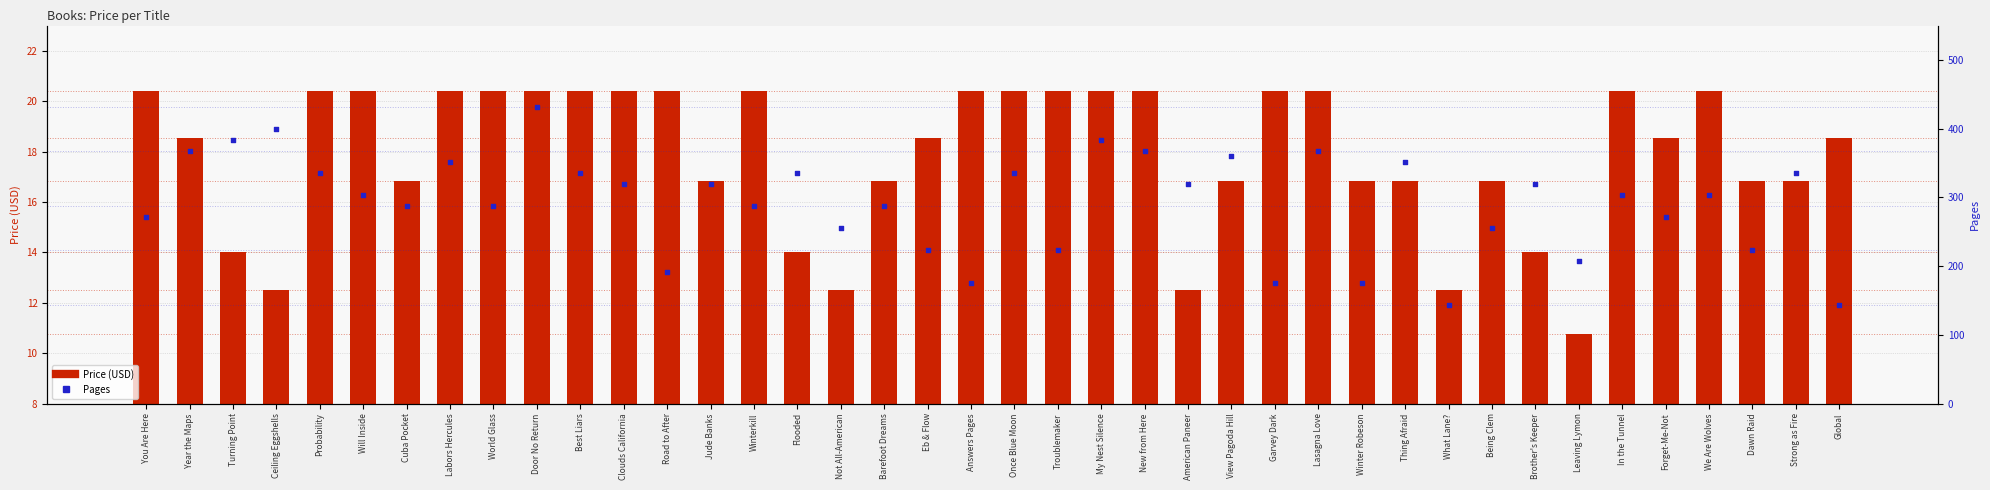

At which category is the sum across all series the highest?

Door No Return